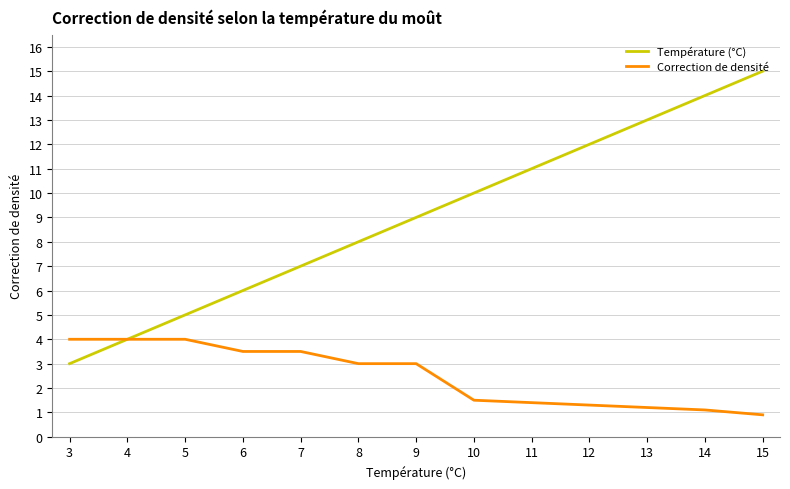

Reading left to right, extract all data points from this chart.

Température (°C): 3=3.0	4=4.0	5=5.0	6=6.0	7=7.0	8=8.0	9=9.0	10=10.0	11=11.0	12=12.0	13=13.0	14=14.0	15=15.0
Correction de densité: 3=4.0	4=4.0	5=4.0	6=3.5	7=3.5	8=3.0	9=3.0	10=1.5	11=1.4	12=1.3	13=1.2	14=1.1	15=0.9